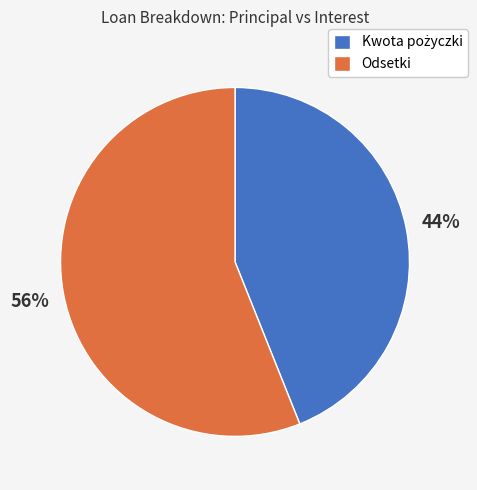

How many slices are in this pie chart?

2